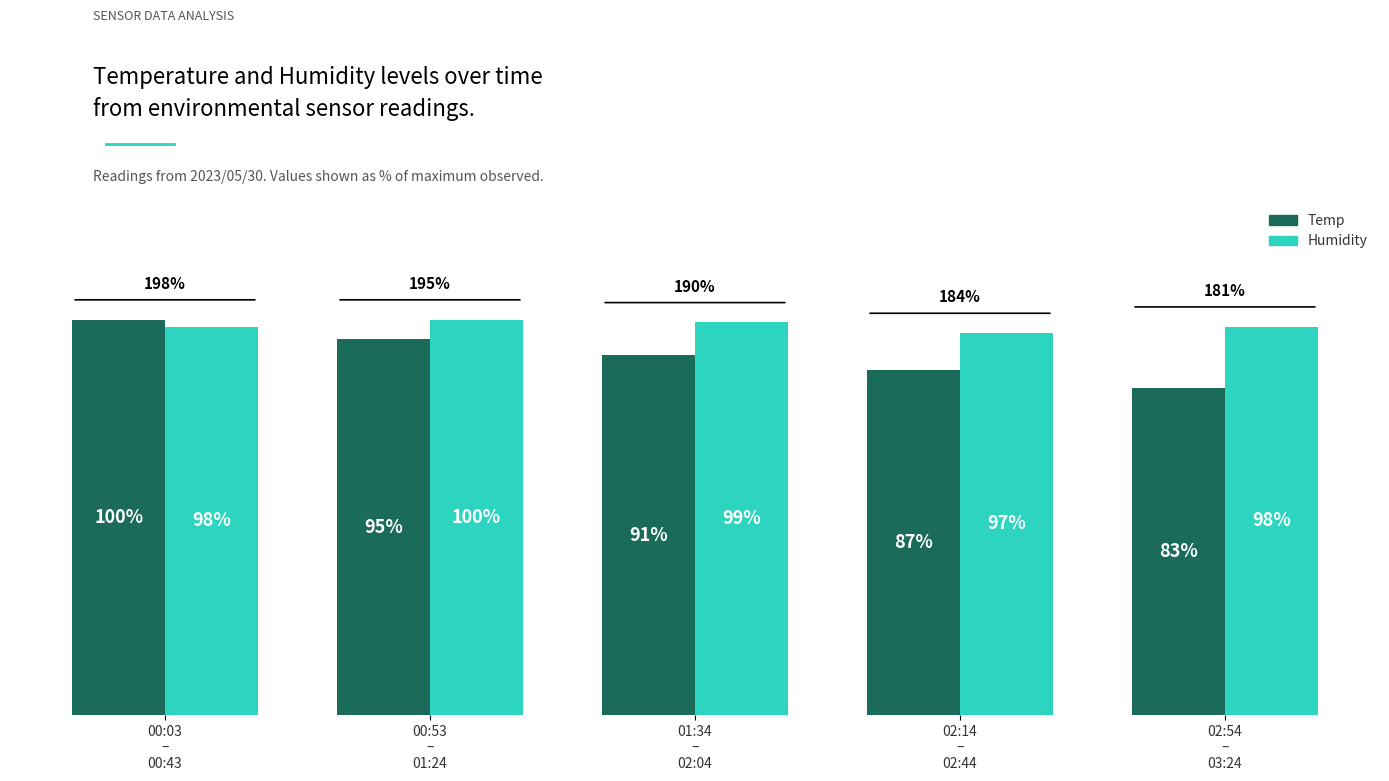

Which series has the largest total across all categories?

Humidity